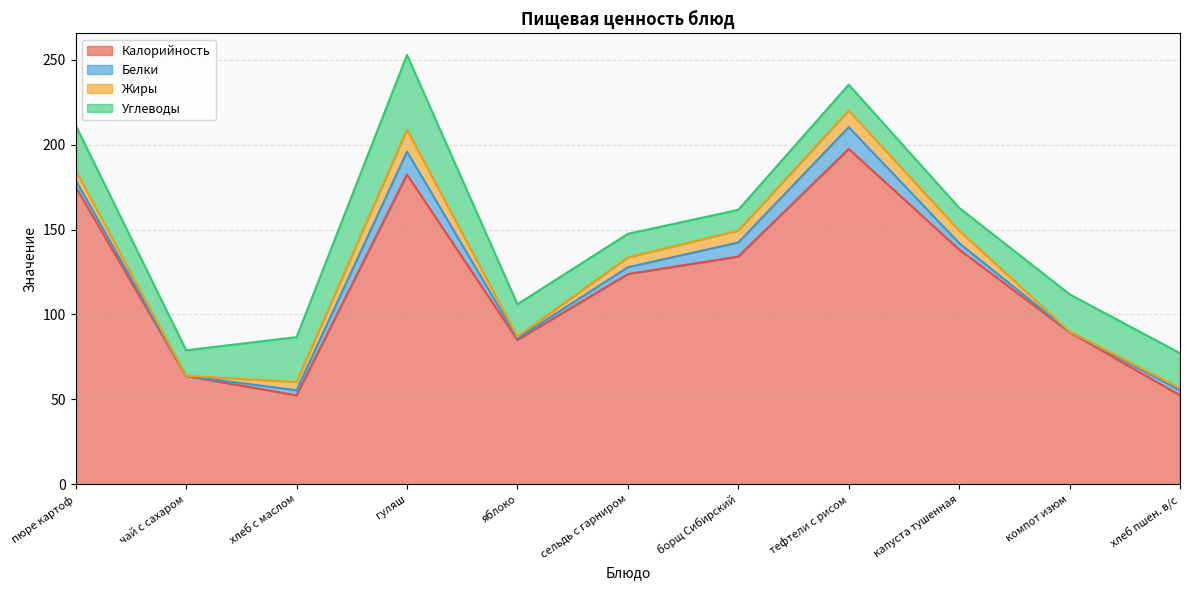

True or false: Калорийность has a value of 197.5 at тефтели с рисом.

True